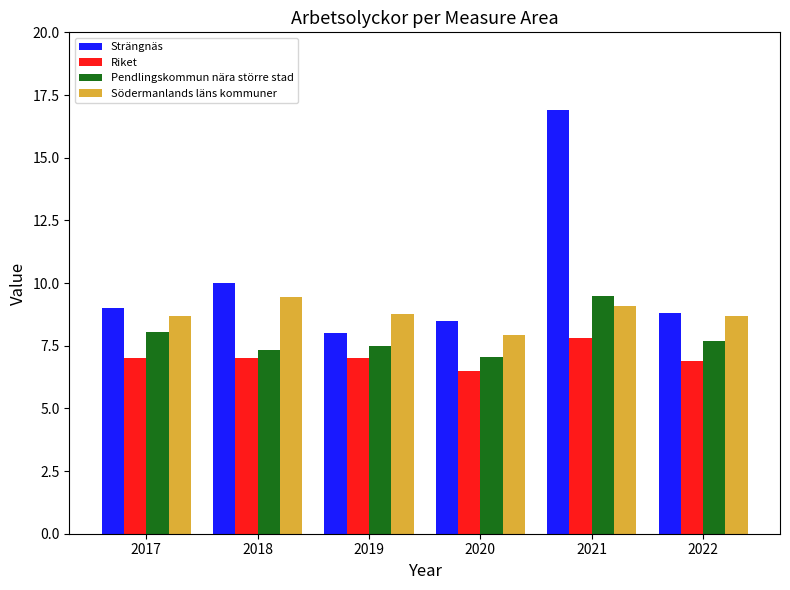

Reading left to right, transcribe all the data shown in this chart.

Strängnäs: 9.0	10.0	8.0	8.5	16.9	8.8
Riket: 7.0	7.0	7.0	6.5	7.8	6.9
Pendlingskommun nära större stad: 8.0	7.3	7.5	7.1	9.5	7.7
Södermanlands läns kommuner: 8.7	9.4	8.8	7.9	9.1	8.7